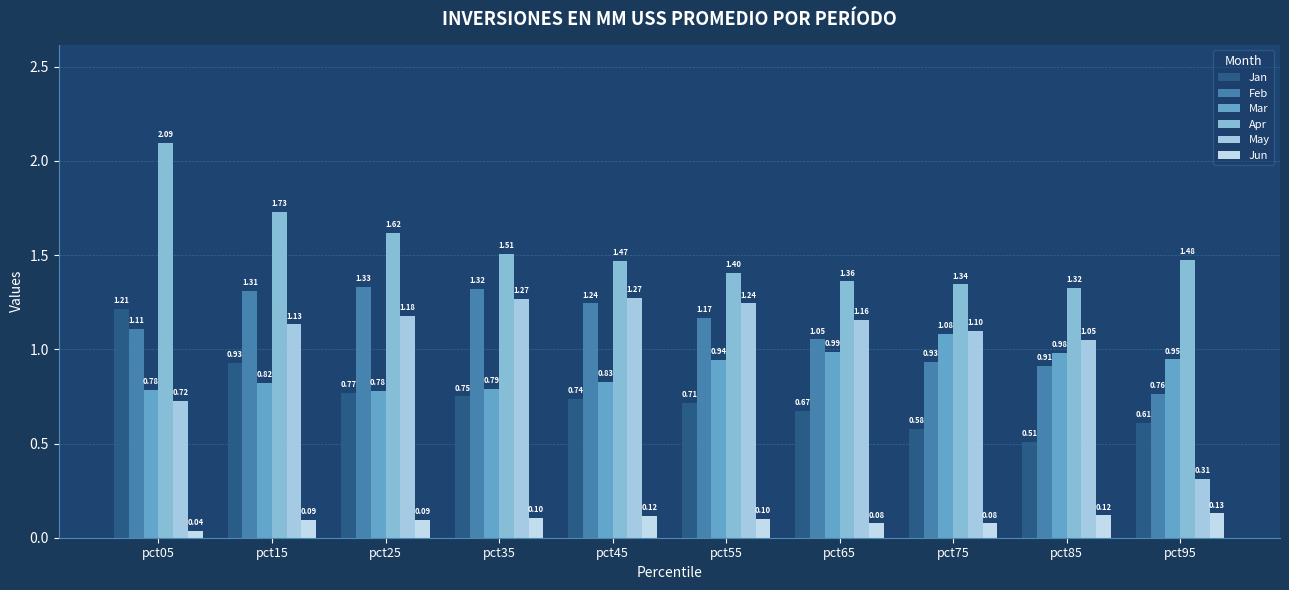

Reading left to right, extract all data points from this chart.

Jan: pct05=1.2	pct15=0.9	pct25=0.8	pct35=0.8	pct45=0.7	pct55=0.7	pct65=0.7	pct75=0.6	pct85=0.5	pct95=0.6
Feb: pct05=1.1	pct15=1.3	pct25=1.3	pct35=1.3	pct45=1.2	pct55=1.2	pct65=1.1	pct75=0.9	pct85=0.9	pct95=0.8
Mar: pct05=0.8	pct15=0.8	pct25=0.8	pct35=0.8	pct45=0.8	pct55=0.9	pct65=1.0	pct75=1.1	pct85=1.0	pct95=0.9
Apr: pct05=2.1	pct15=1.7	pct25=1.6	pct35=1.5	pct45=1.5	pct55=1.4	pct65=1.4	pct75=1.3	pct85=1.3	pct95=1.5
May: pct05=0.7	pct15=1.1	pct25=1.2	pct35=1.3	pct45=1.3	pct55=1.2	pct65=1.2	pct75=1.1	pct85=1.1	pct95=0.3
Jun: pct05=0.0	pct15=0.1	pct25=0.1	pct35=0.1	pct45=0.1	pct55=0.1	pct65=0.1	pct75=0.1	pct85=0.1	pct95=0.1